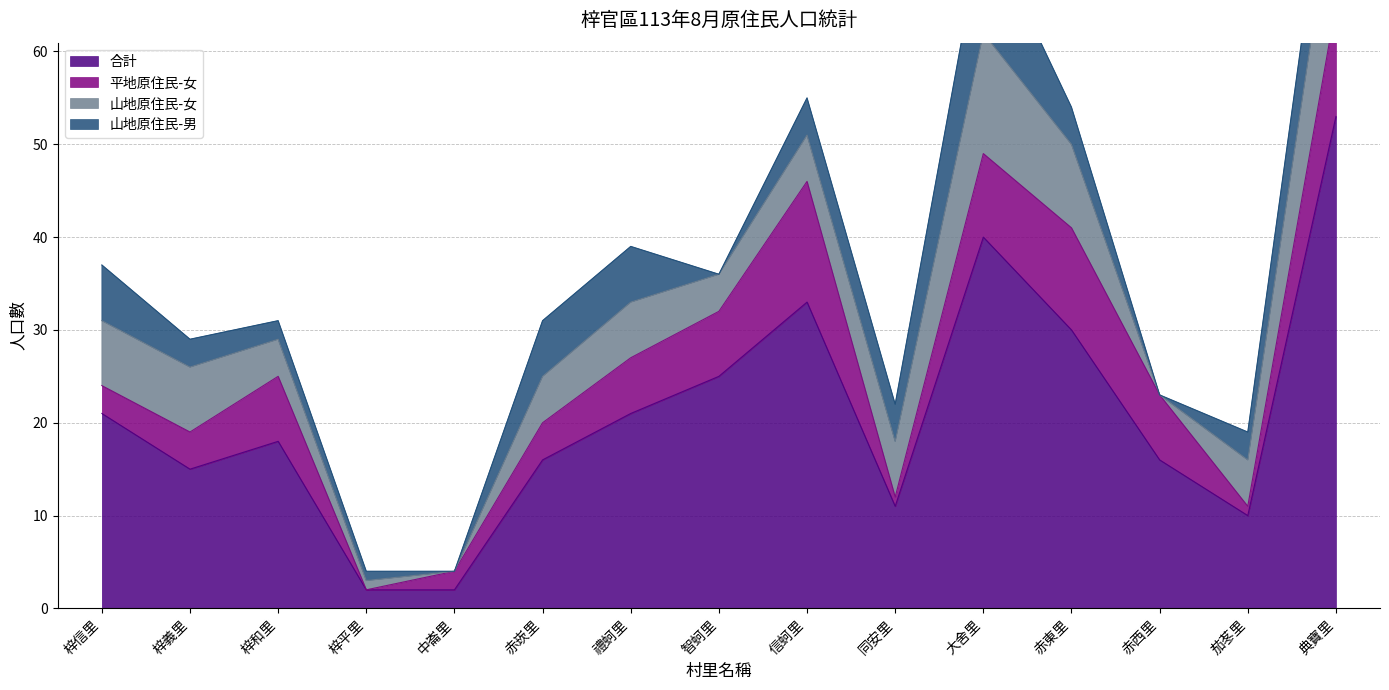

Is it true that 平地原住民-女 equals 6 at 禮蚵里?

True